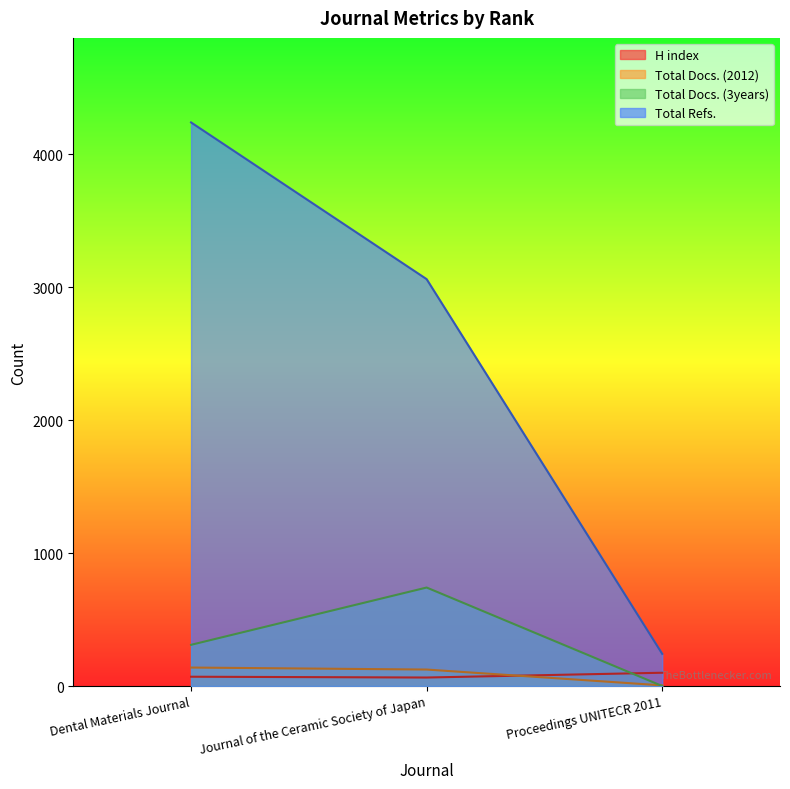

The value of H index at Proceedings UNITECR 2011 is 100. True or false?

True